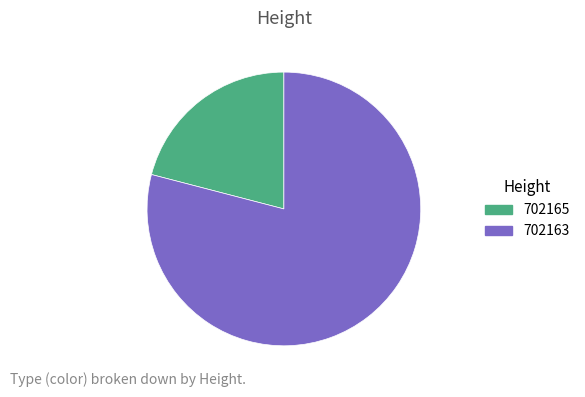

Which category accounts for the majority?

702163